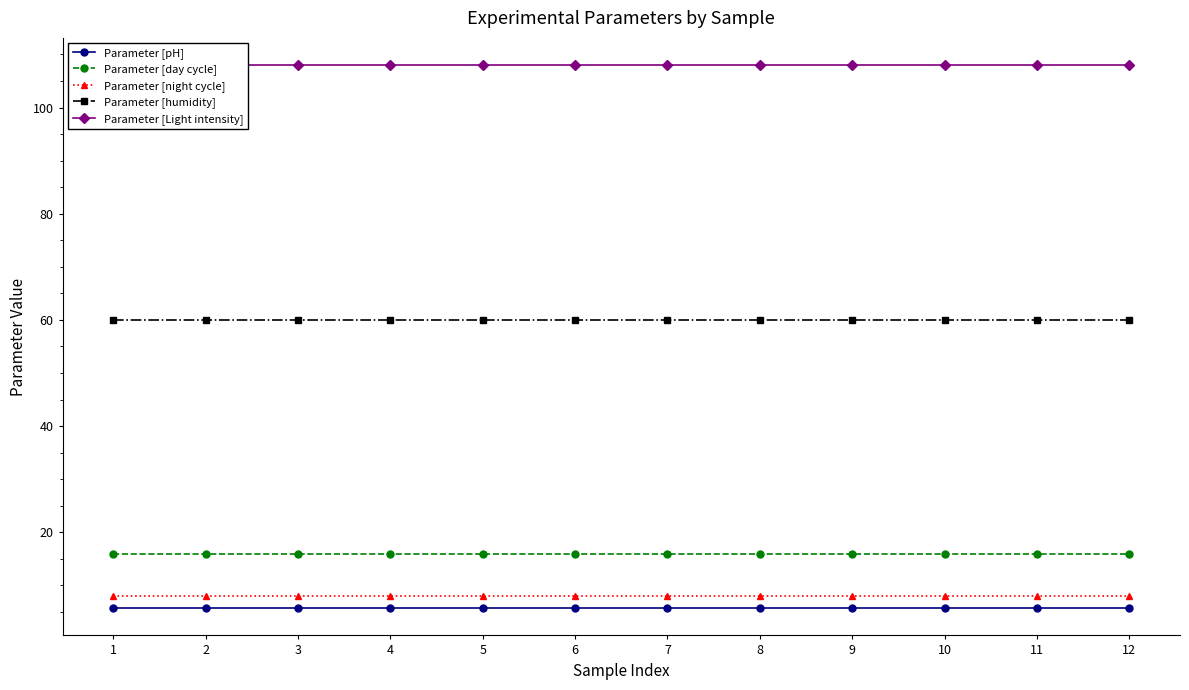

What is the minimum value shown in the chart?

5.7